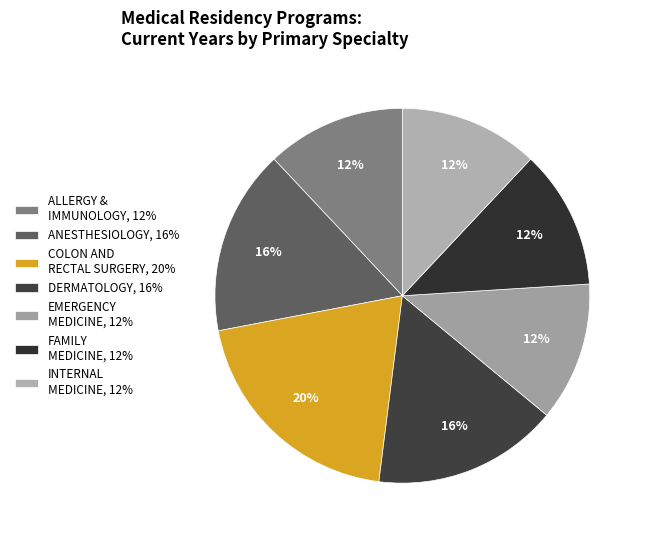

Count the number of slices in the pie.

7